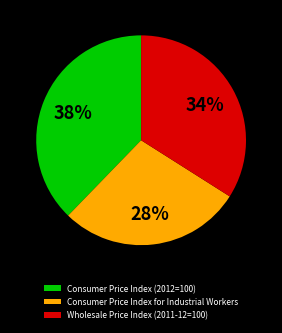

Between Consumer Price Index (2012=100) and Consumer Price Index for Industrial Workers, which is larger?

Consumer Price Index (2012=100)